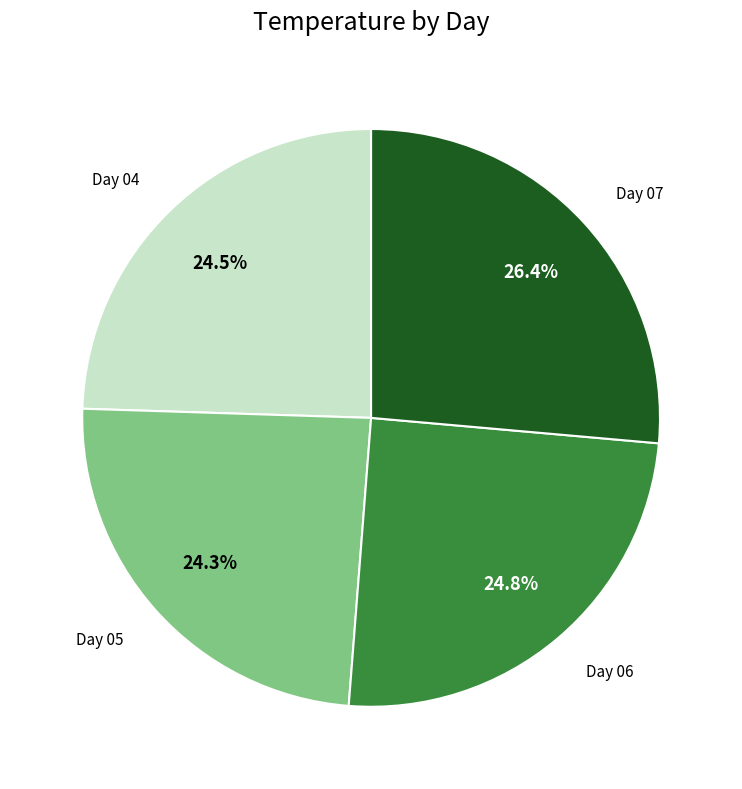

Does any single category account for the majority?

No